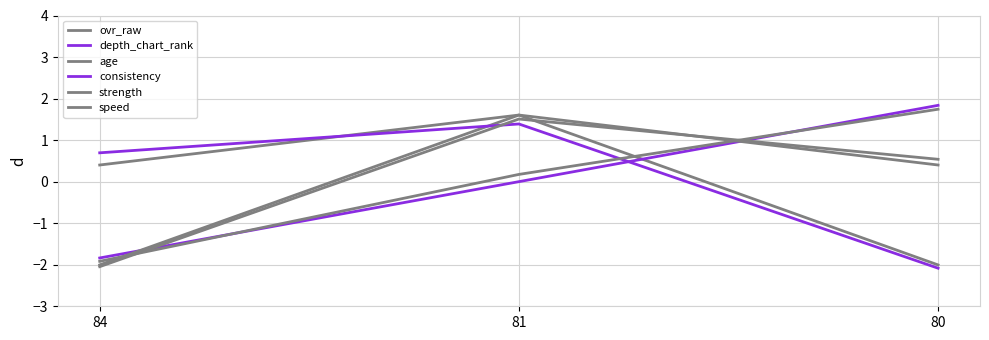

What is the value of the consistency point at the 2nd from the left?

1.4